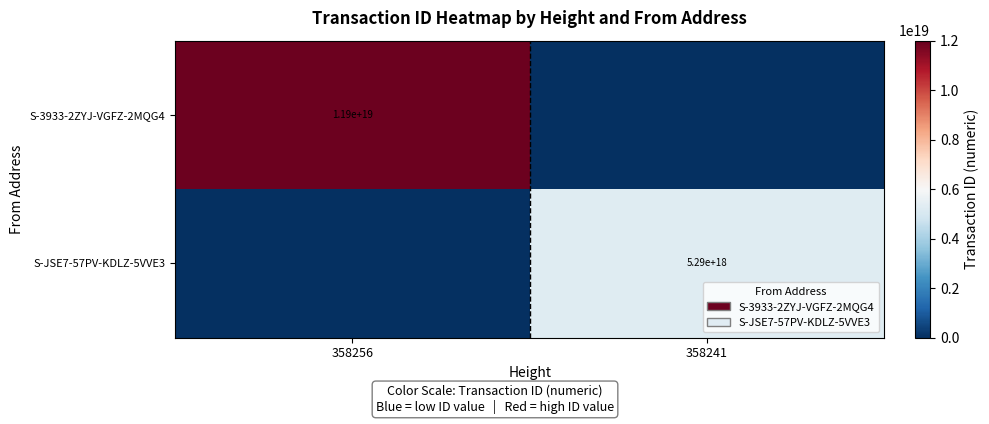

Is it true that S-JSE7-57PV-KDLZ-5VVE3 equals 8754400167859976192 at 358241?

False